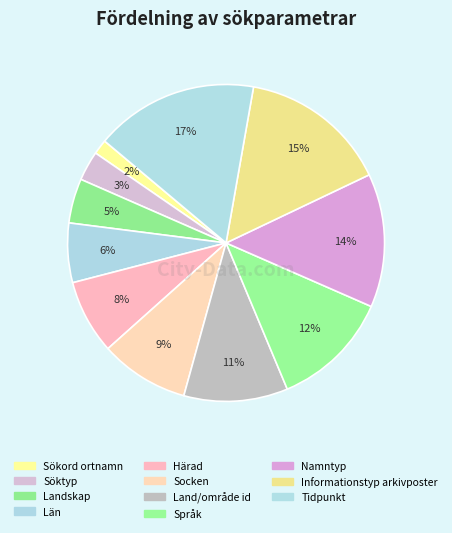

To the nearest percent, what is the combined percentage of Språk and Informationstyp arkivposter?

27%